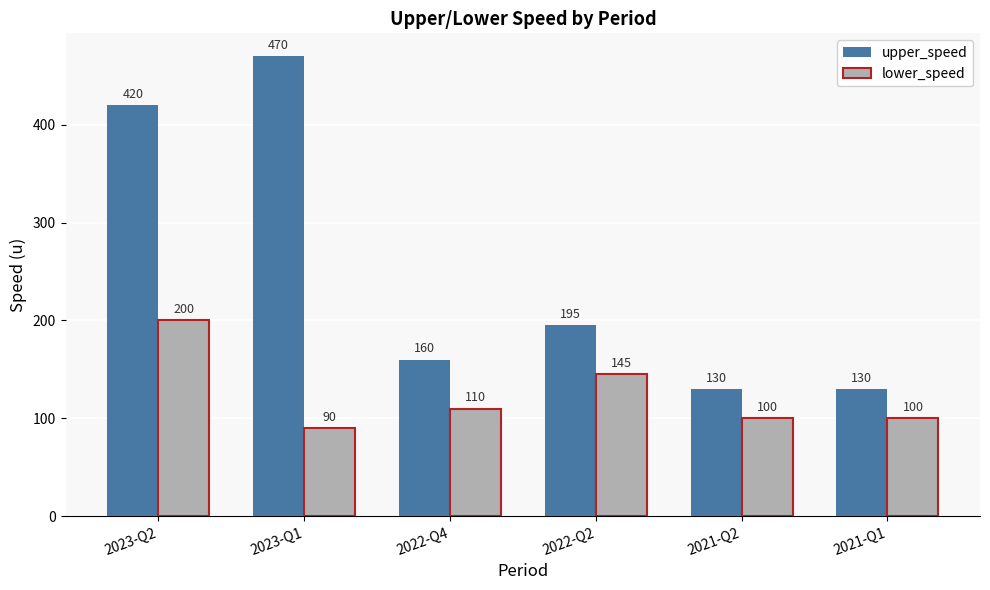

What is the sum of all lower_speed values?

745